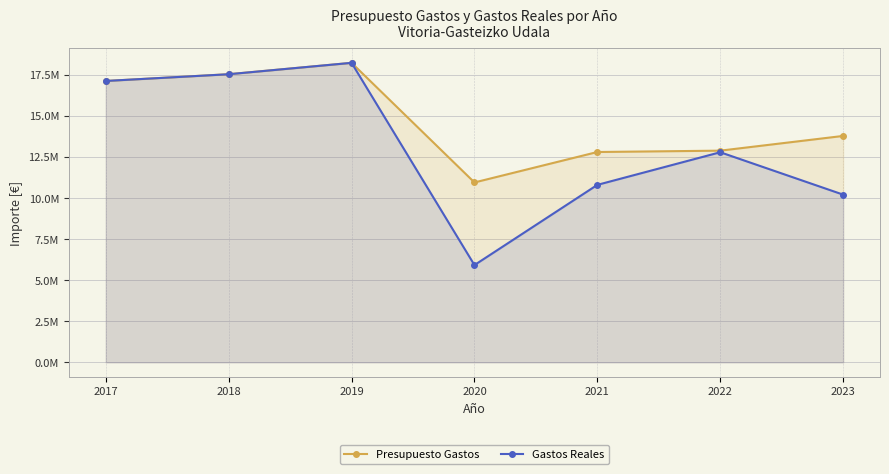

Where is the first local minimum for Presupuesto Gastos?

2020